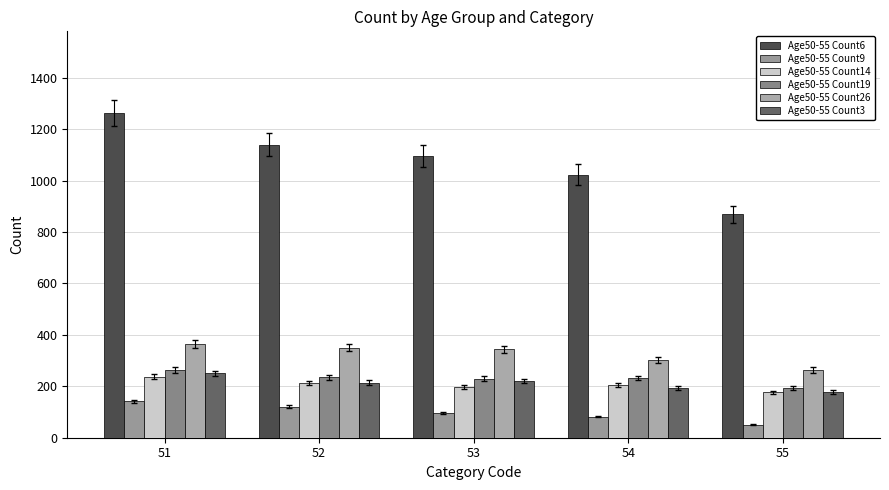

Is it true that Age50-55 Count19 equals 301 at 55?

False